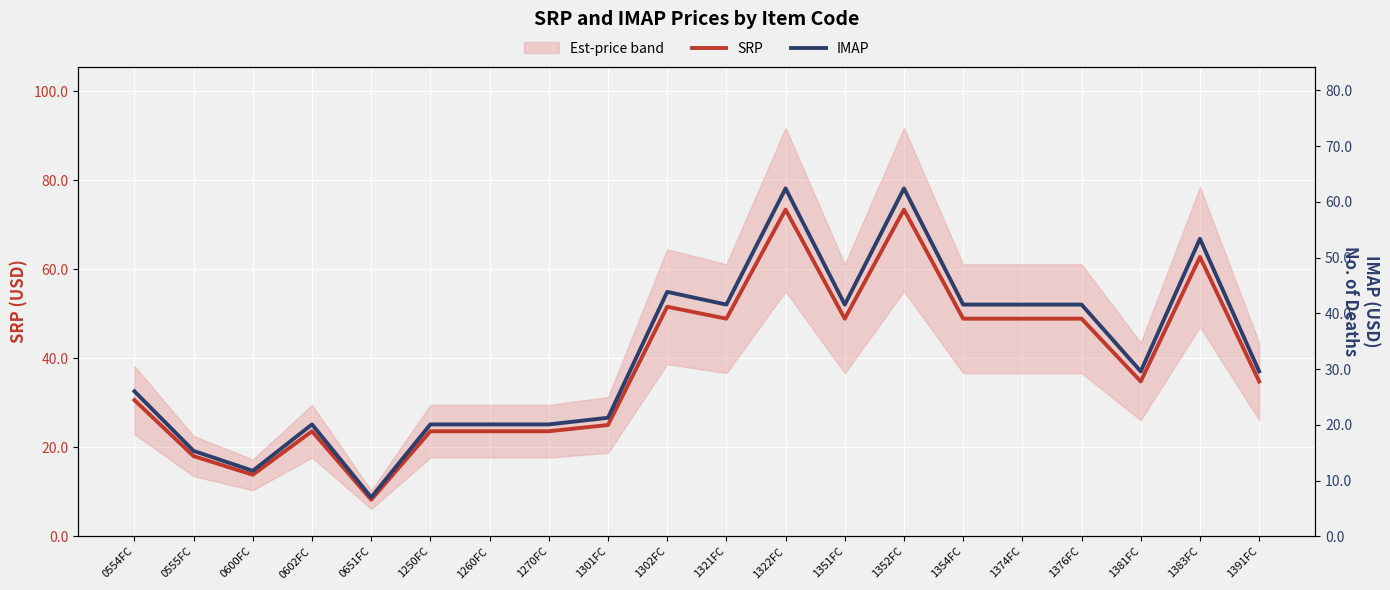

What is the maximum value for IMAP?

62.4